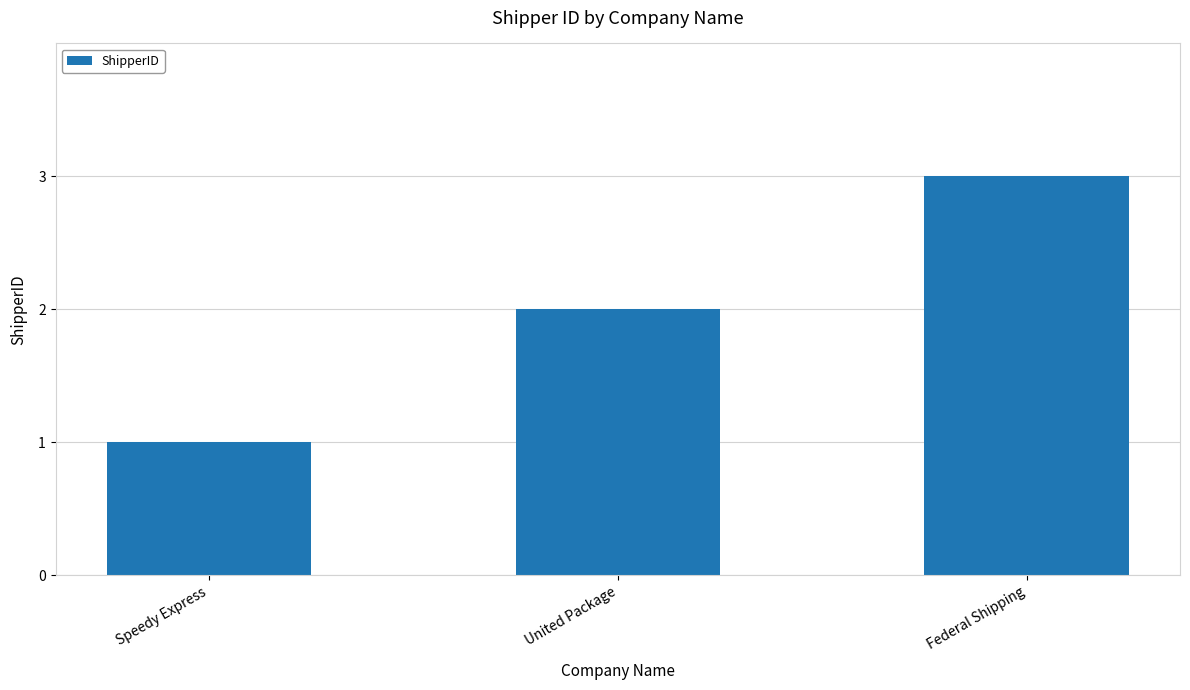

What is the value of the 3rd bar from the left?

3